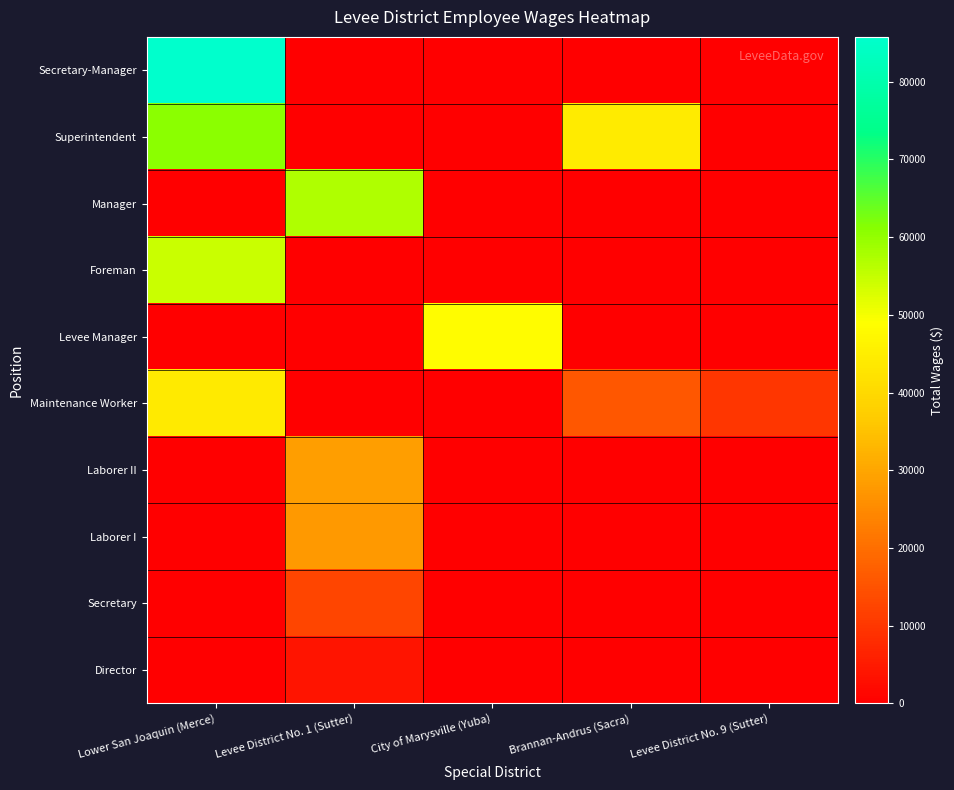

Rank the series at Brannan-Andrus (Sacra) from lowest to highest value.

Secretary-Manager, Manager, Foreman, Levee Manager, Laborer II, Laborer I, Secretary, Director, Maintenance Worker, Superintendent